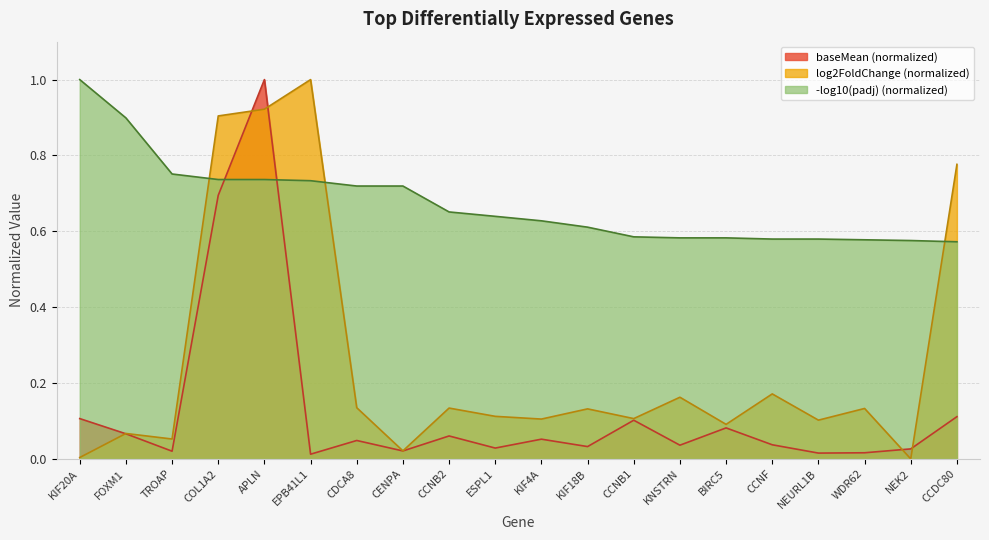

At which category does baseMean reach its first local peak?

APLN